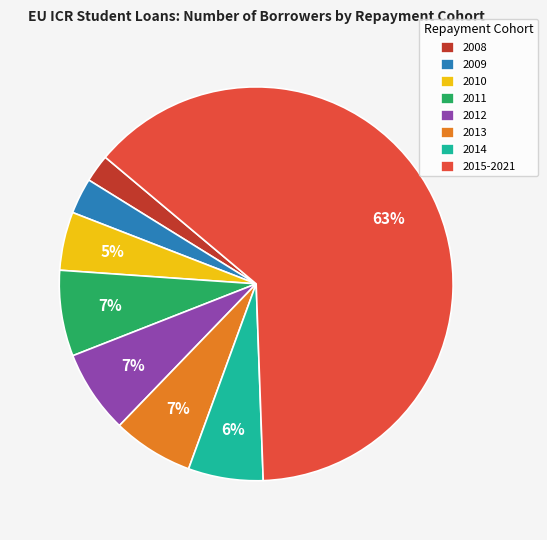

Which has a higher value, 2009 or 2008?

2009